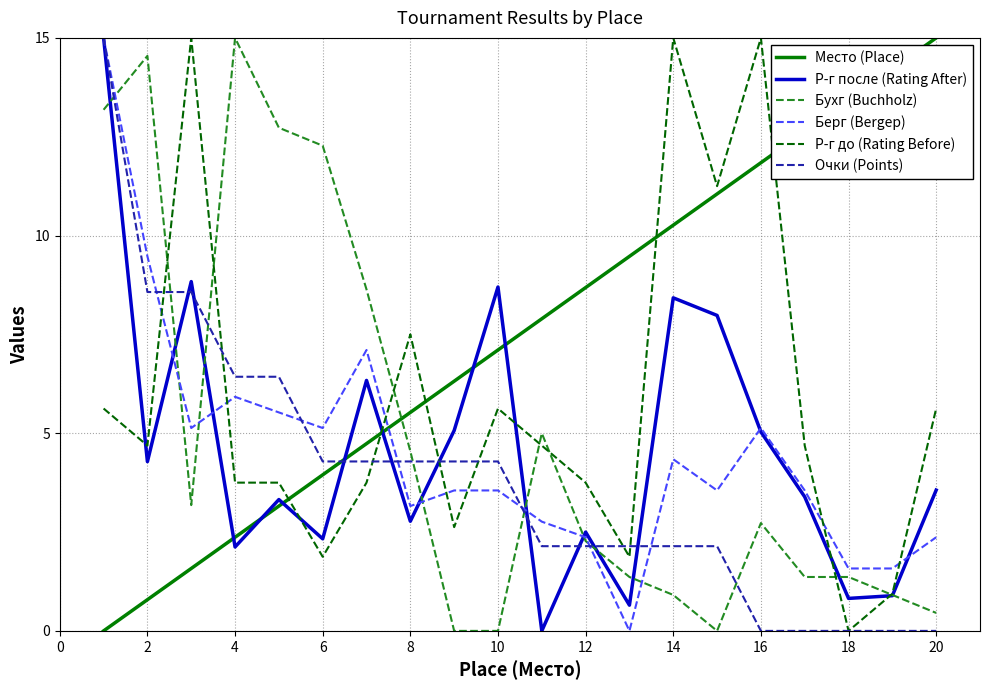

What is the greatest value displayed?

15.0